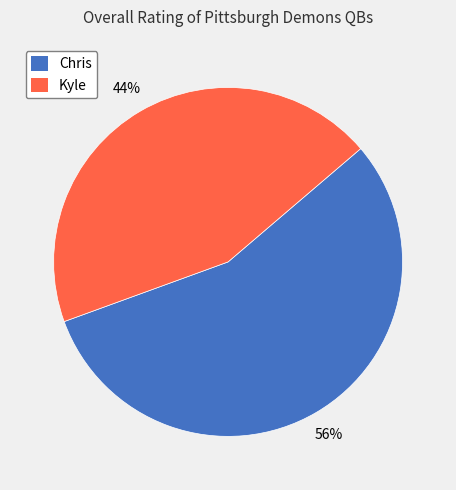

True or false: Chris accounts for 56% of the total.

True